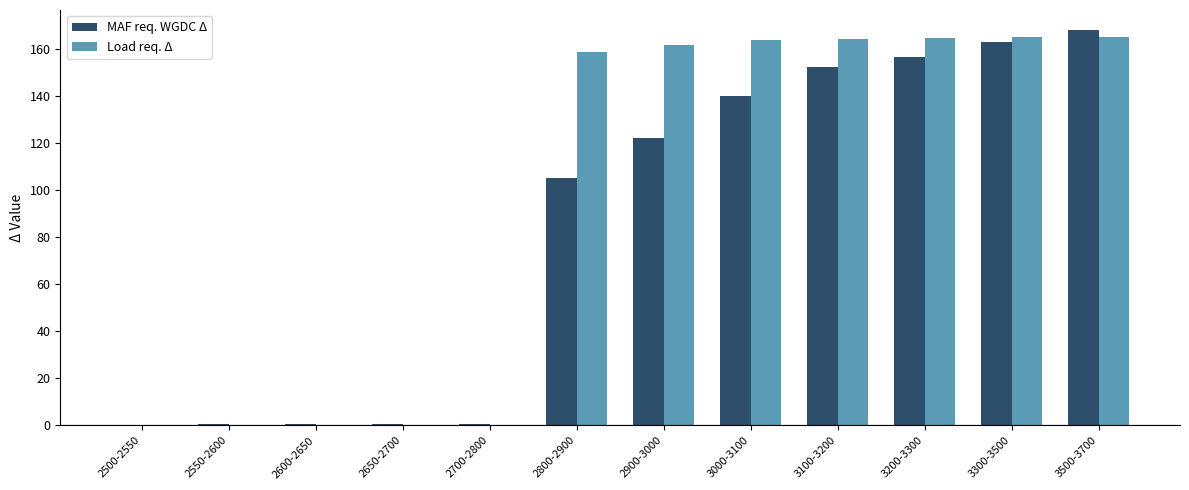

Which category has the highest value in the MAF req. WGDC Δ series?

3500-3700